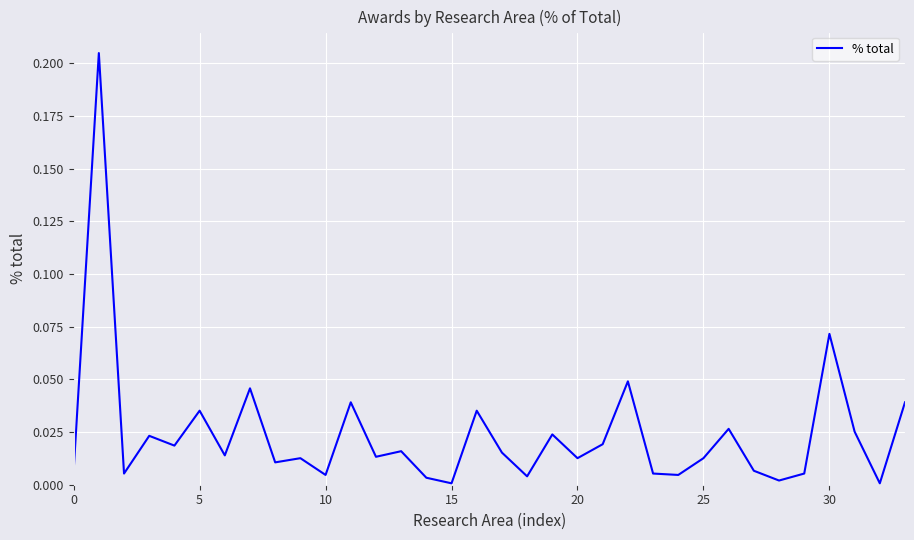

Reading left to right, list all the values displayed in this chart.

0.0	0.2	0.0	0.0	0.0	0.0	0.0	0.0	0.0	0.0	0.0	0.0	0.0	0.0	0.0	0.0	0.0	0.0	0.0	0.0	0.0	0.0	0.0	0.0	0.0	0.0	0.0	0.0	0.0	0.0	0.1	0.0	0.0	0.0